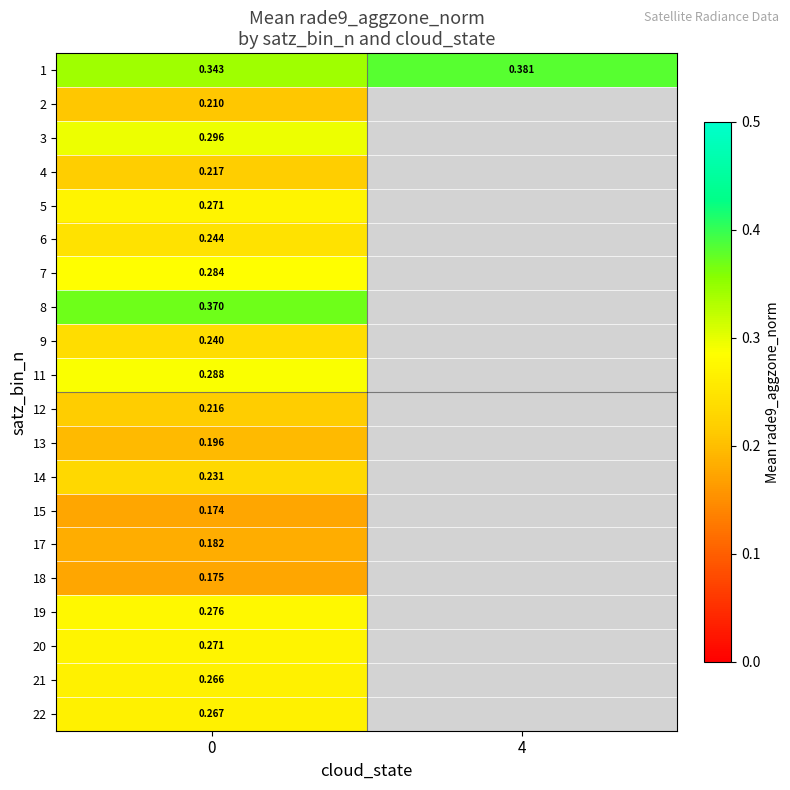

The 13 series shows 0.3 at 0. True or false?

False